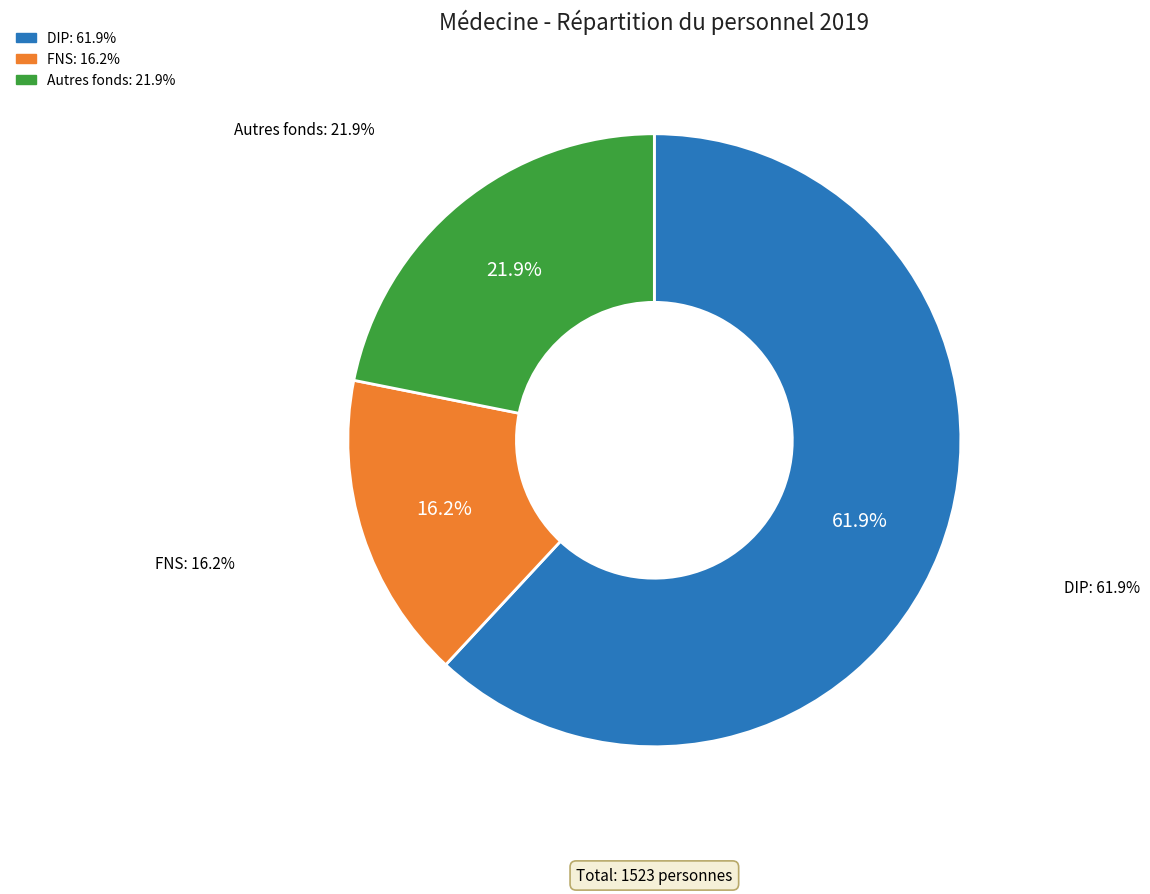

What portion of the pie excludes DIP?

38.1%